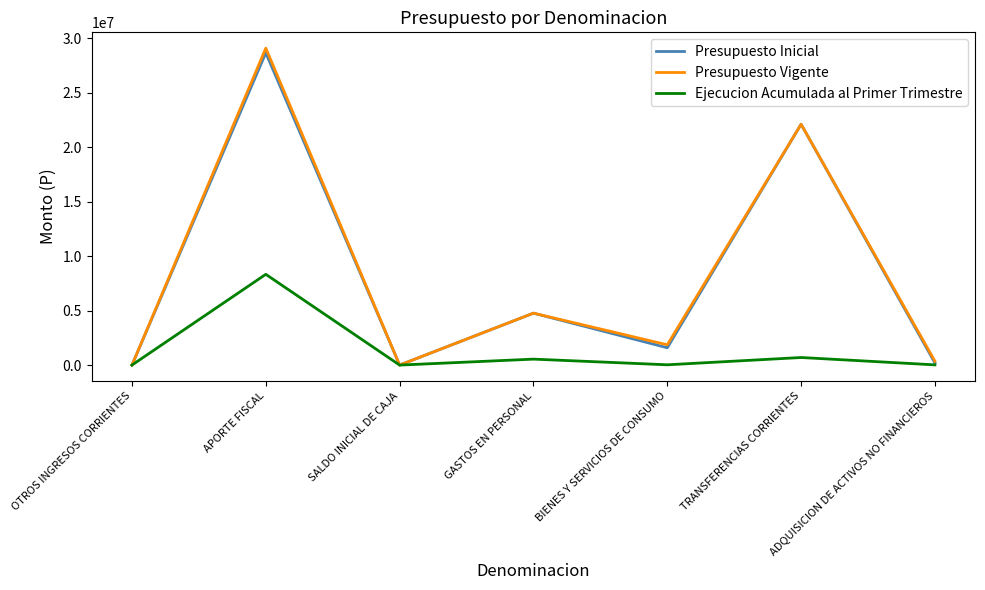

How many values in the Presupuesto Vigente series are below 1860200?

3